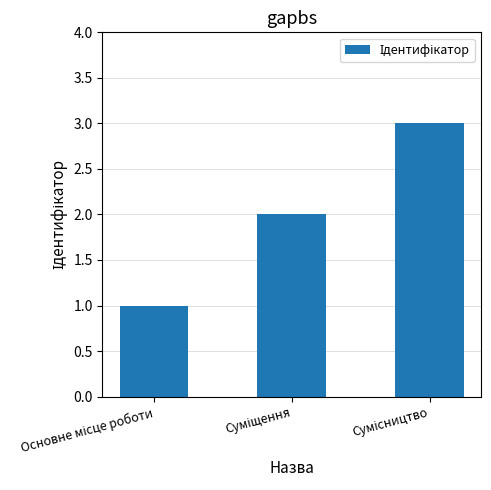

What is the maximum value shown in the chart?

3